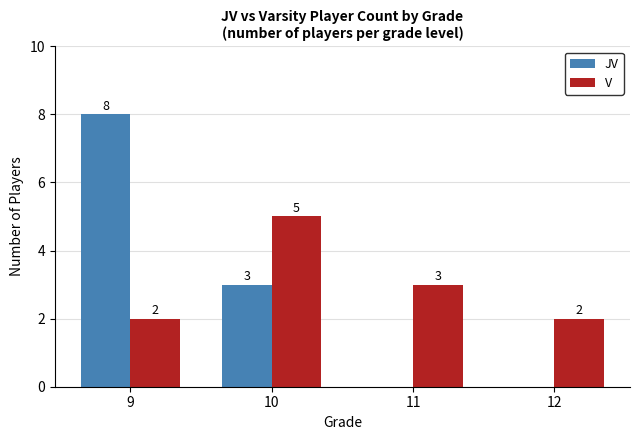

Which series has the largest total across all categories?

V